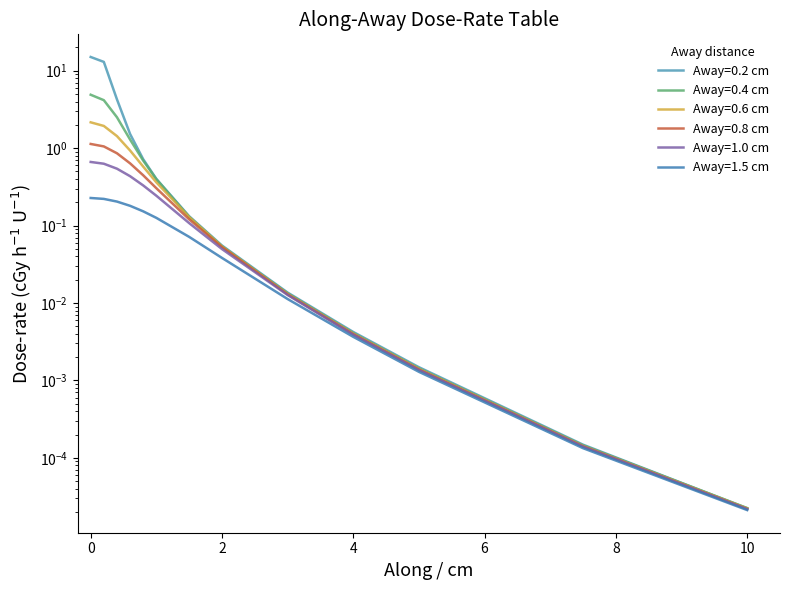

Reading left to right, extract all data points from this chart.

Away=0.2 cm: 0=15.1	0.2=13.0	0.4=4.3	0.6=1.5	0.8=0.7	1=0.4	1.5=0.1	2=0.1	3=0.0	4=0.0	5=0.0	7.5=0.0	10=0.0
Away=0.4 cm: 0=4.9	0.2=4.2	0.4=2.5	0.6=1.3	0.8=0.7	1=0.4	1.5=0.1	2=0.1	3=0.0	4=0.0	5=0.0	7.5=0.0	10=0.0
Away=0.6 cm: 0=2.2	0.2=1.9	0.4=1.4	0.6=0.9	0.8=0.6	1=0.4	1.5=0.1	2=0.1	3=0.0	4=0.0	5=0.0	7.5=0.0	10=0.0
Away=0.8 cm: 0=1.1	0.2=1.1	0.4=0.9	0.6=0.6	0.8=0.4	1=0.3	1.5=0.1	2=0.1	3=0.0	4=0.0	5=0.0	7.5=0.0	10=0.0
Away=1.0 cm: 0=0.7	0.2=0.6	0.4=0.5	0.6=0.4	0.8=0.3	1=0.2	1.5=0.1	2=0.0	3=0.0	4=0.0	5=0.0	7.5=0.0	10=0.0
Away=1.5 cm: 0=0.2	0.2=0.2	0.4=0.2	0.6=0.2	0.8=0.2	1=0.1	1.5=0.1	2=0.0	3=0.0	4=0.0	5=0.0	7.5=0.0	10=0.0